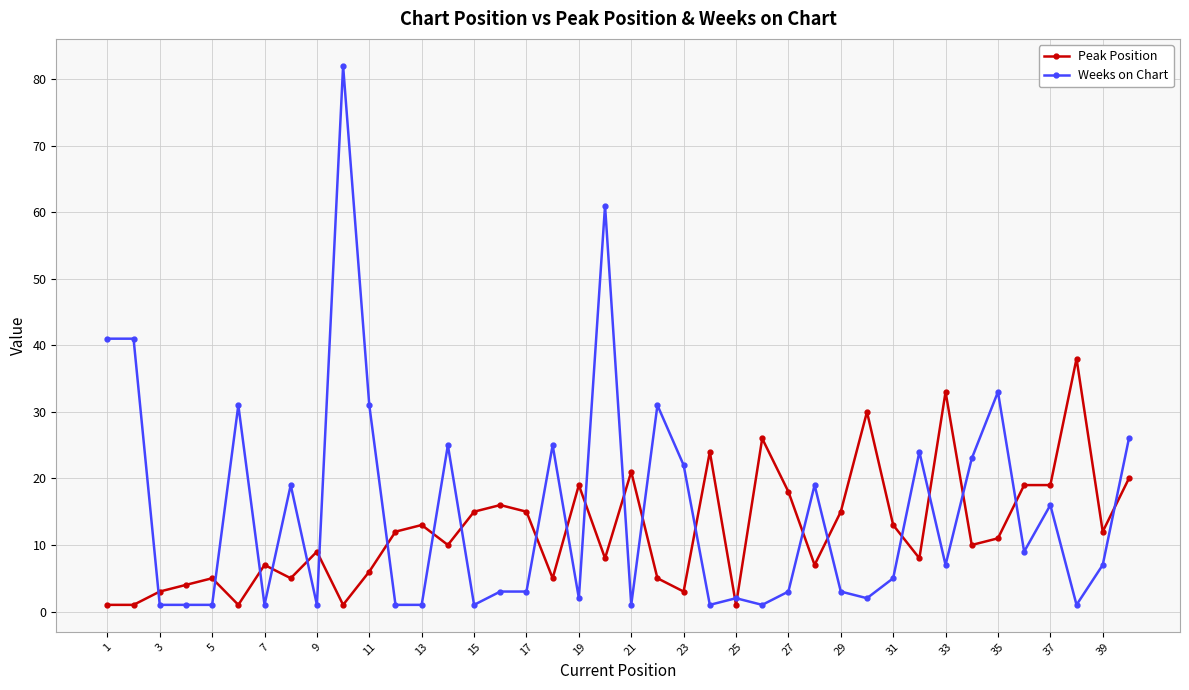

What is the greatest value displayed?

82